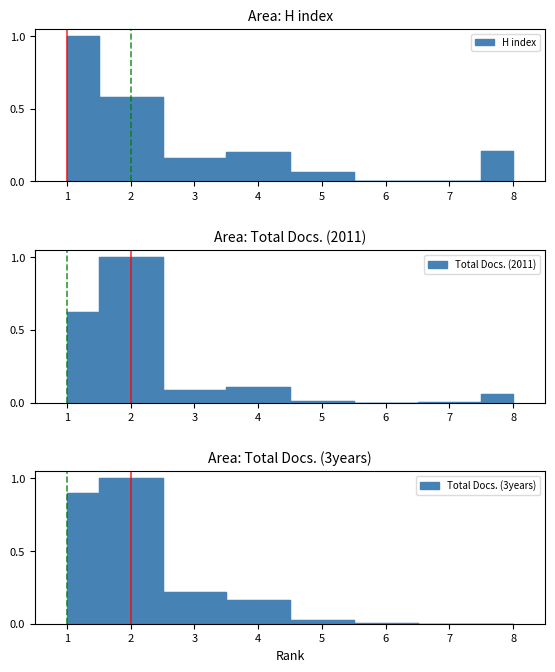

At which category is the sum across all series the highest?

2